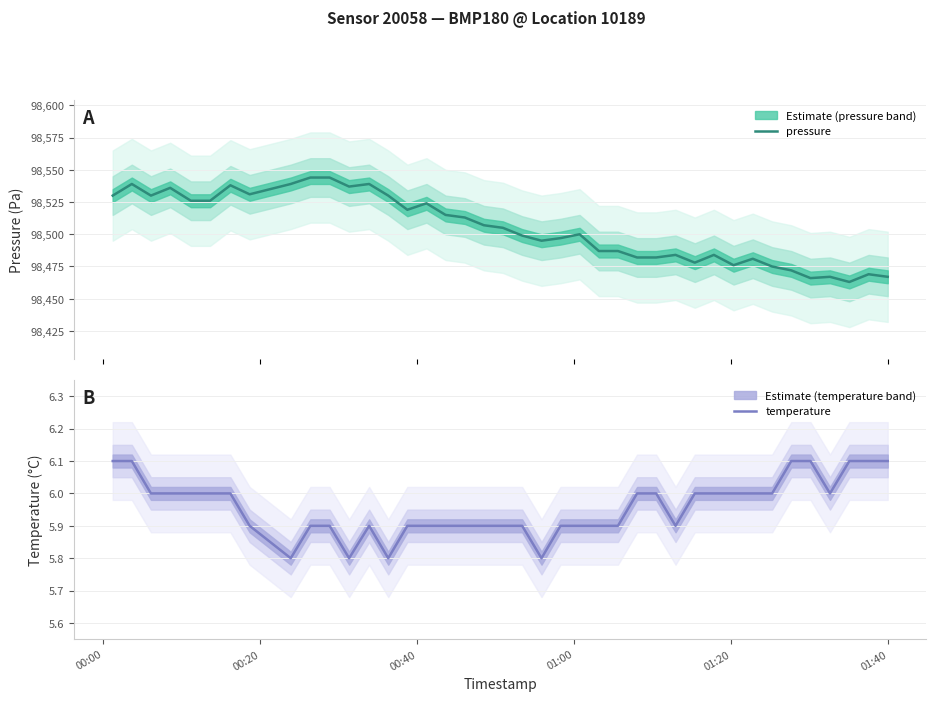

What is the maximum value for pressure?

98544